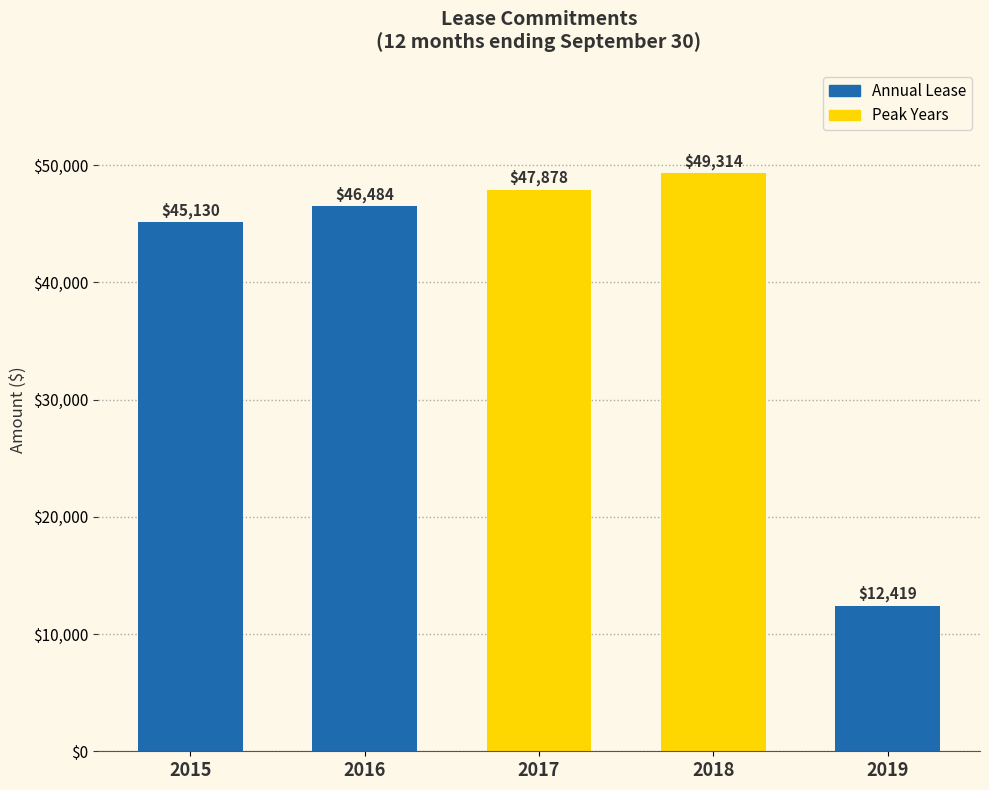

What is the value of the 2nd bar from the left?

46484